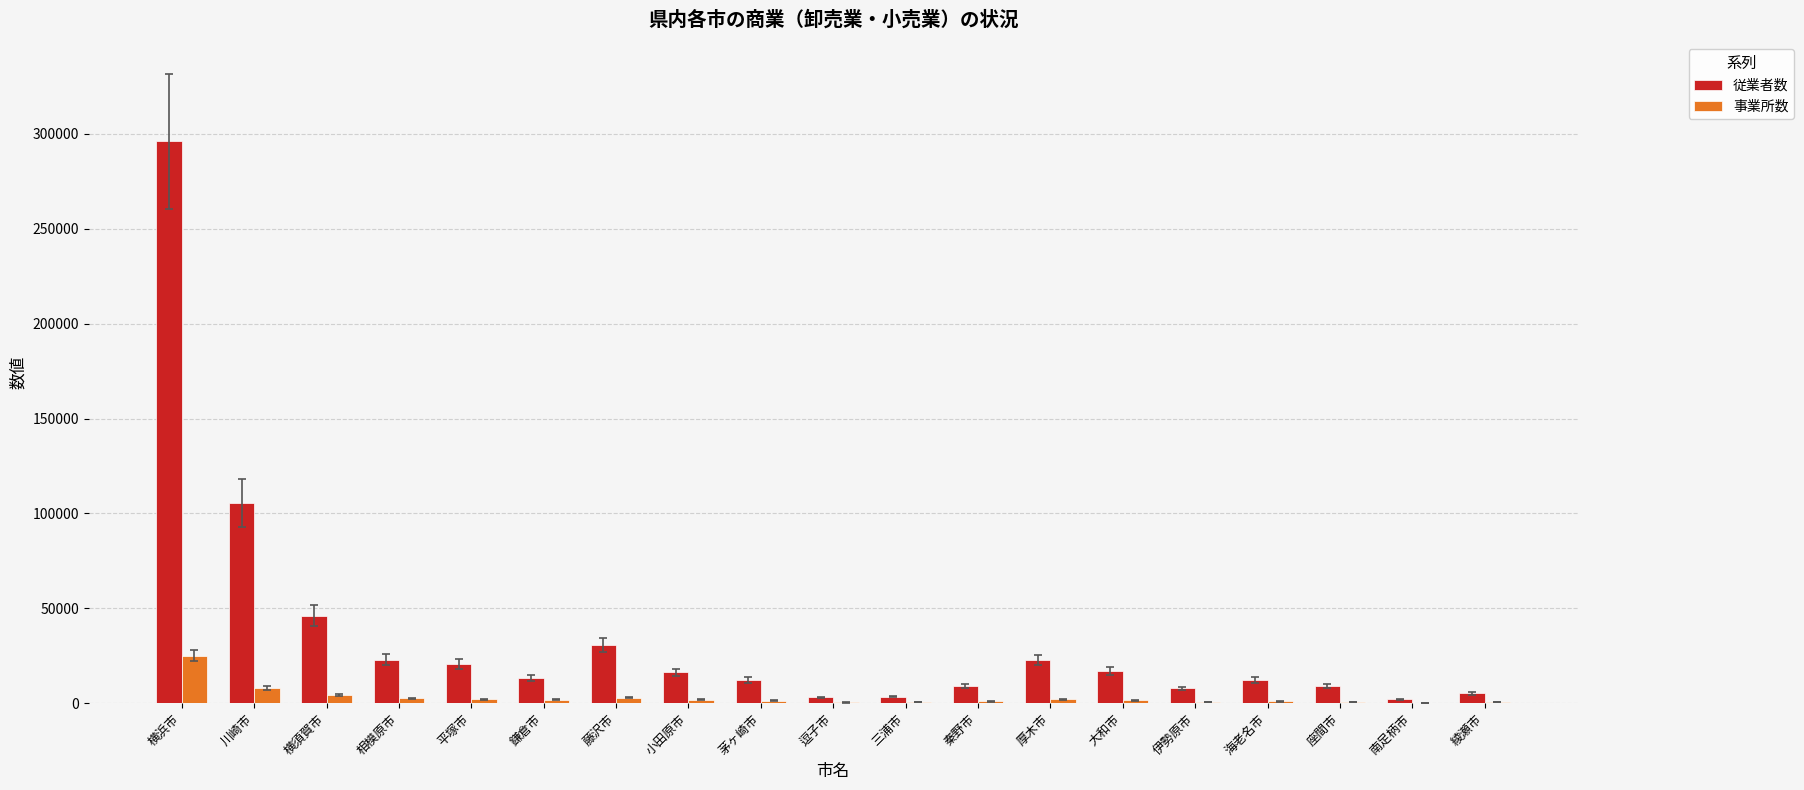

What is the greatest value displayed?

296217